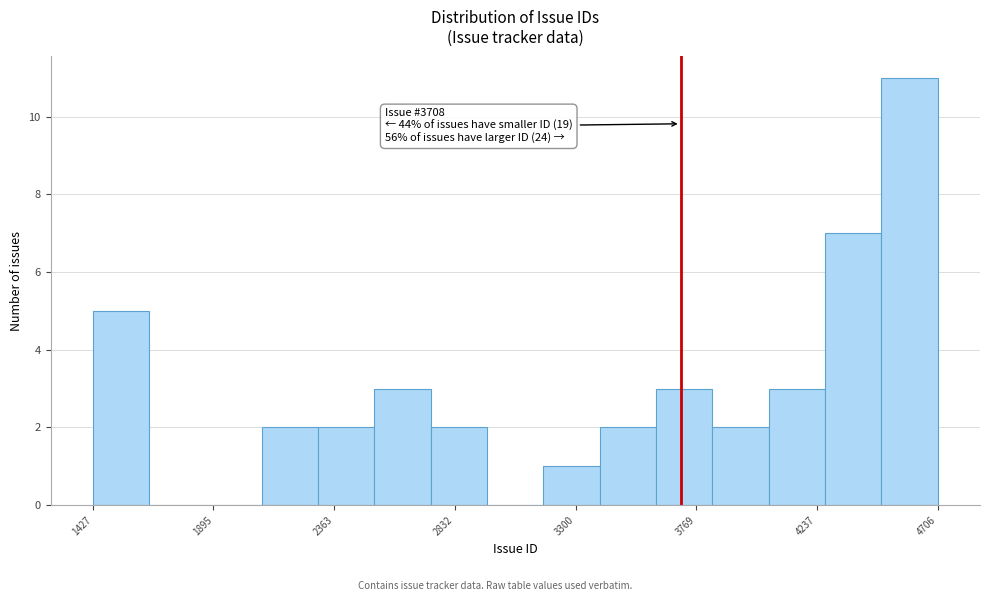

Which range on the x-axis has the tallest bar?

4500 to 4700